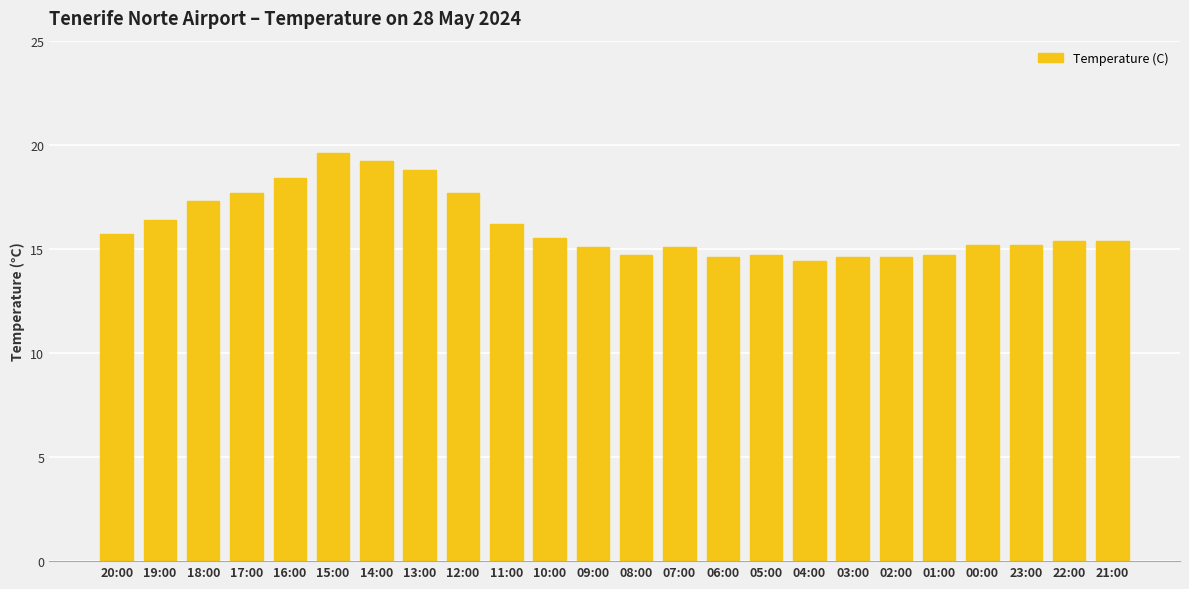

What is the average value?

16.1